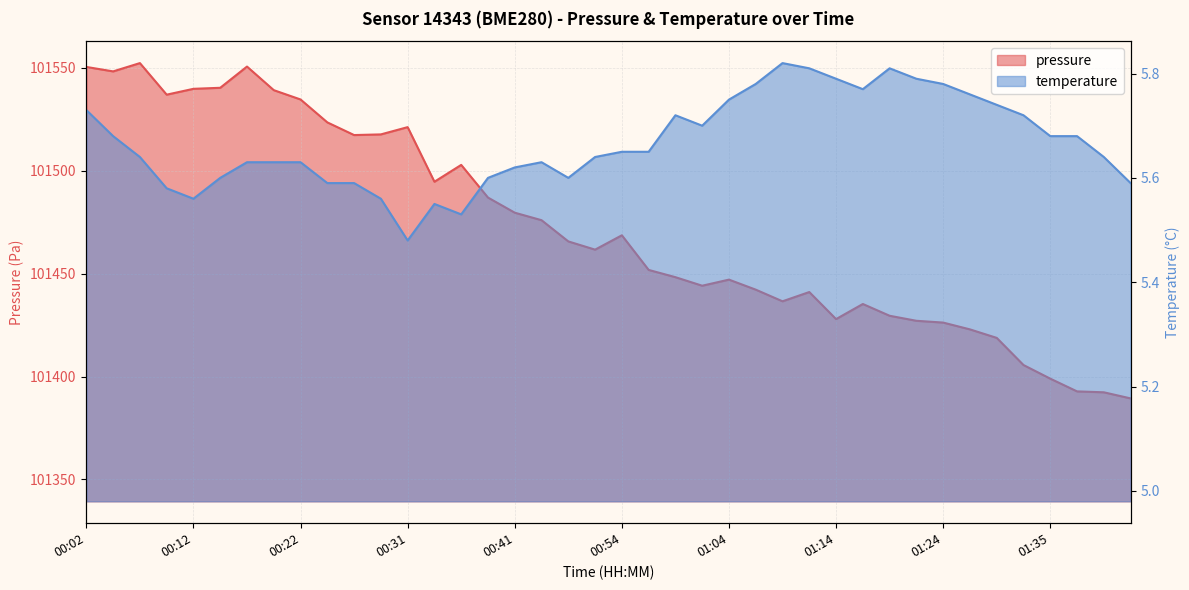

Rank the categories by pressure value from lowest to highest.

01:43, 01:40, 01:38, 01:35, 01:32, 01:30, 01:27, 01:24, 01:22, 01:14, 01:19, 01:17, 01:09, 01:12, 01:07, 01:01, 01:04, 00:59, 00:56, 00:52, 00:49, 00:54, 00:47, 00:41, 00:39, 00:34, 00:36, 00:26, 00:29, 00:31, 00:24, 00:22, 00:09, 00:19, 00:12, 00:14, 00:04, 00:02, 00:17, 00:07